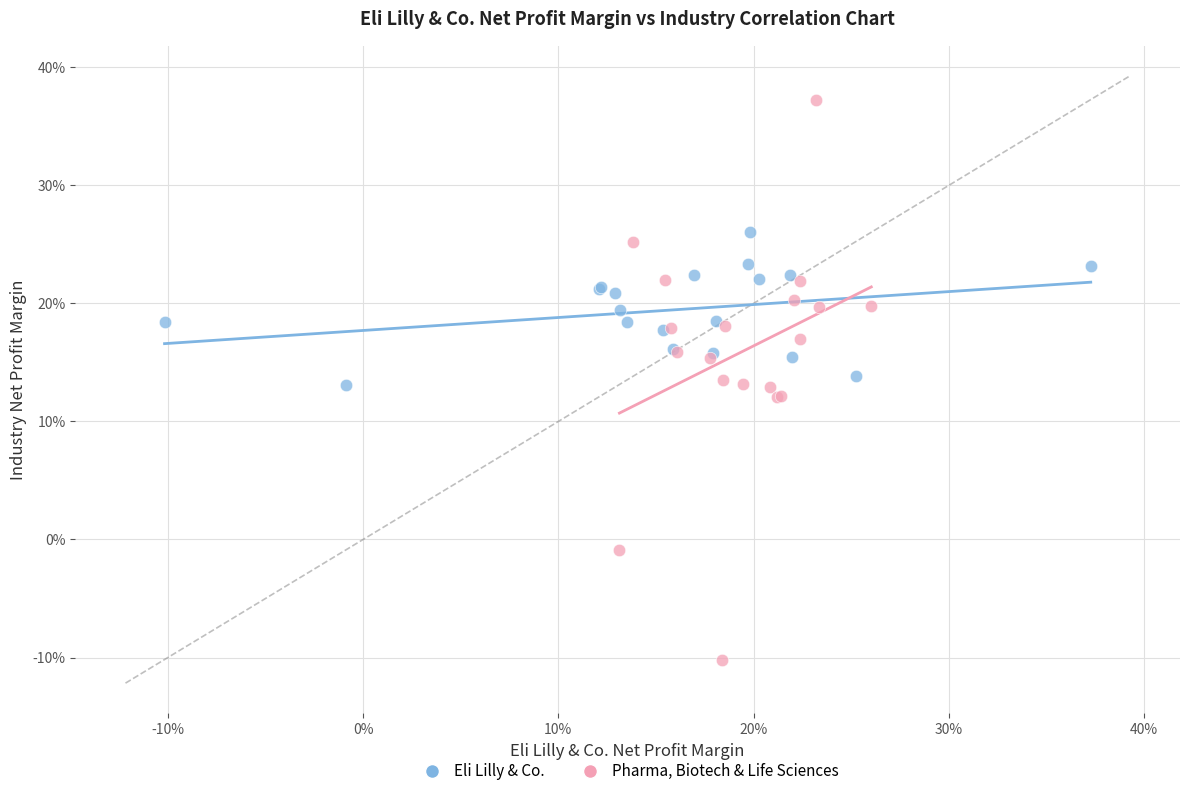

Which series reaches the maximum Y coordinate?

Pharma, Biotech & Life Sciences